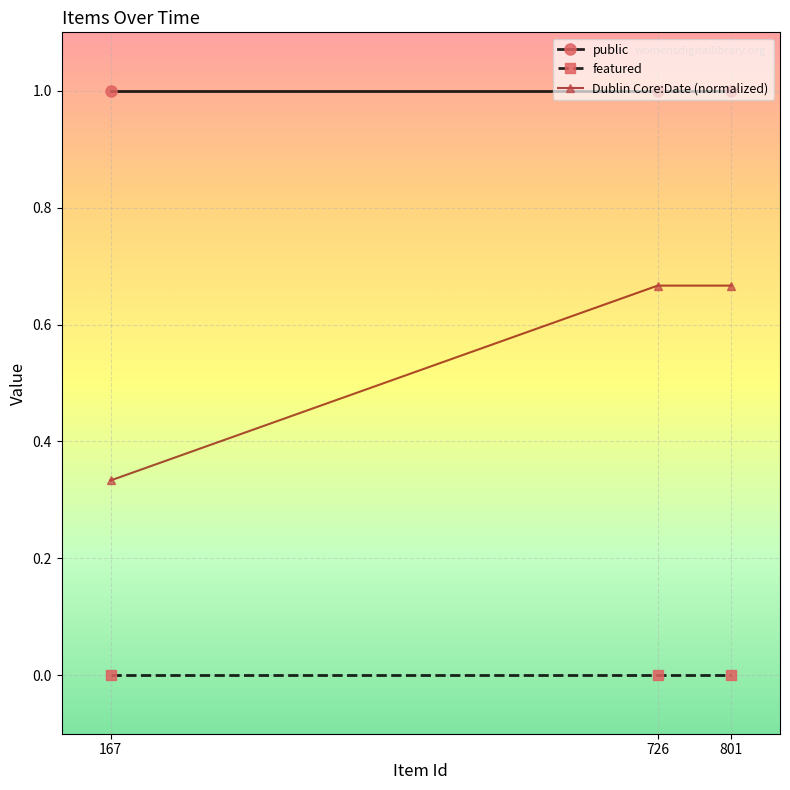

Which series changed the most between 167 and 726?

Dublin Core:Date (normalized)